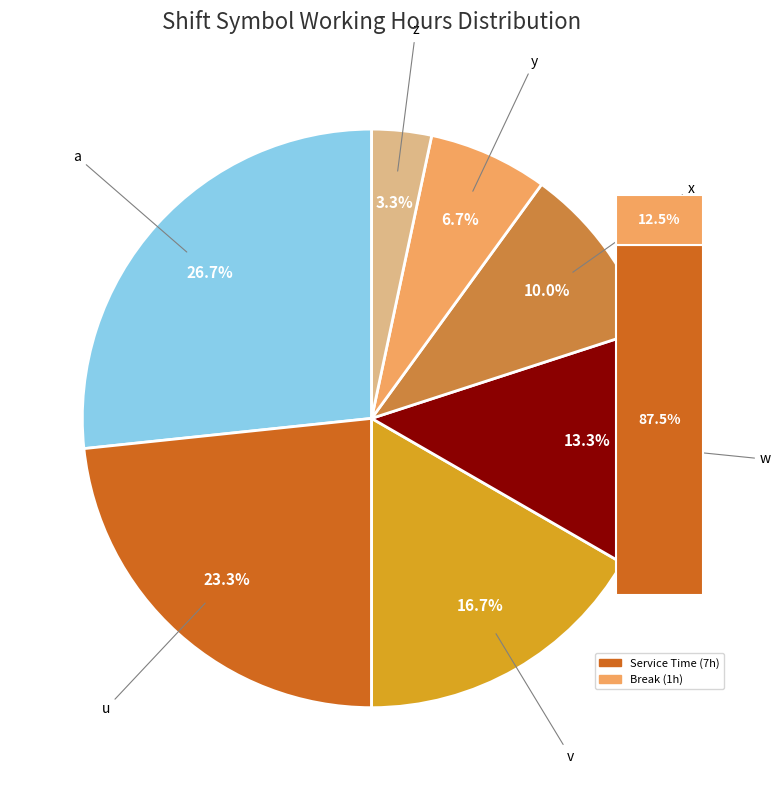

To the nearest percent, what is the difference between the largest and smallest slice percentages?

23%